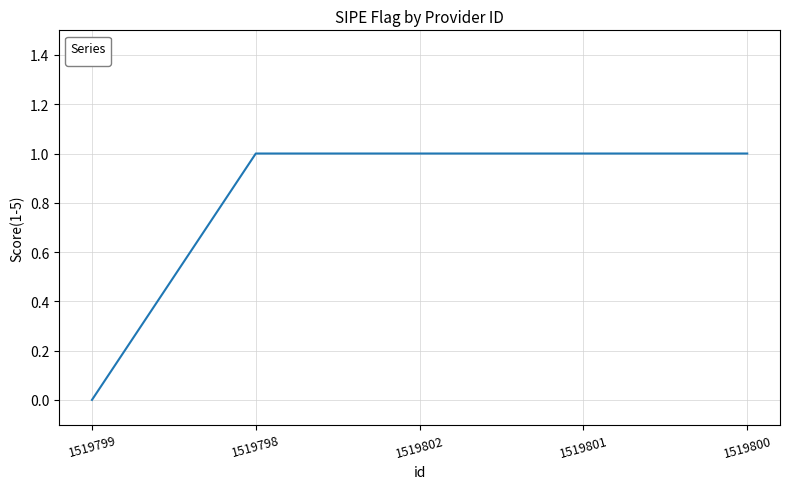

Reading left to right, transcribe all the data shown in this chart.

1519799=0	1519798=1	1519802=1	1519801=1	1519800=1